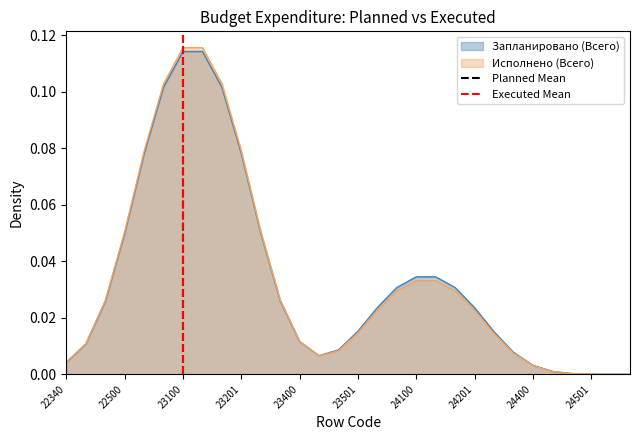

Which has a higher value, 22340 or 22500?

22500